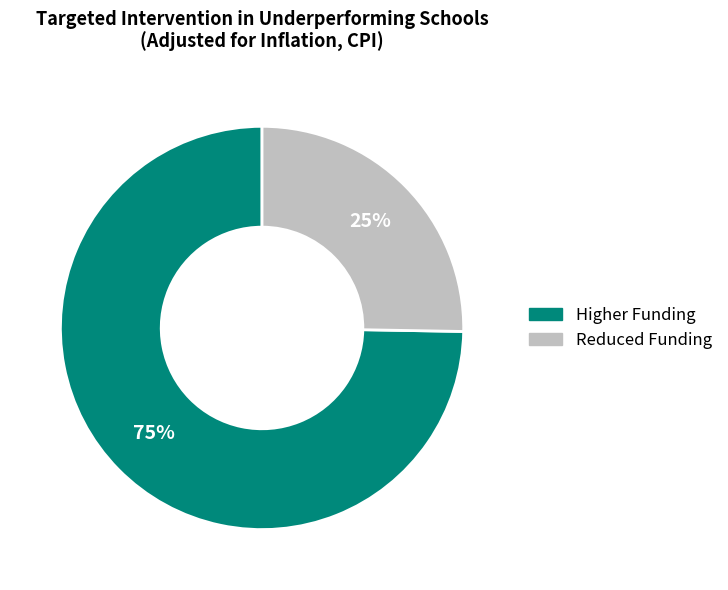

True or false: Reduced Funding accounts for 38% of the total.

False